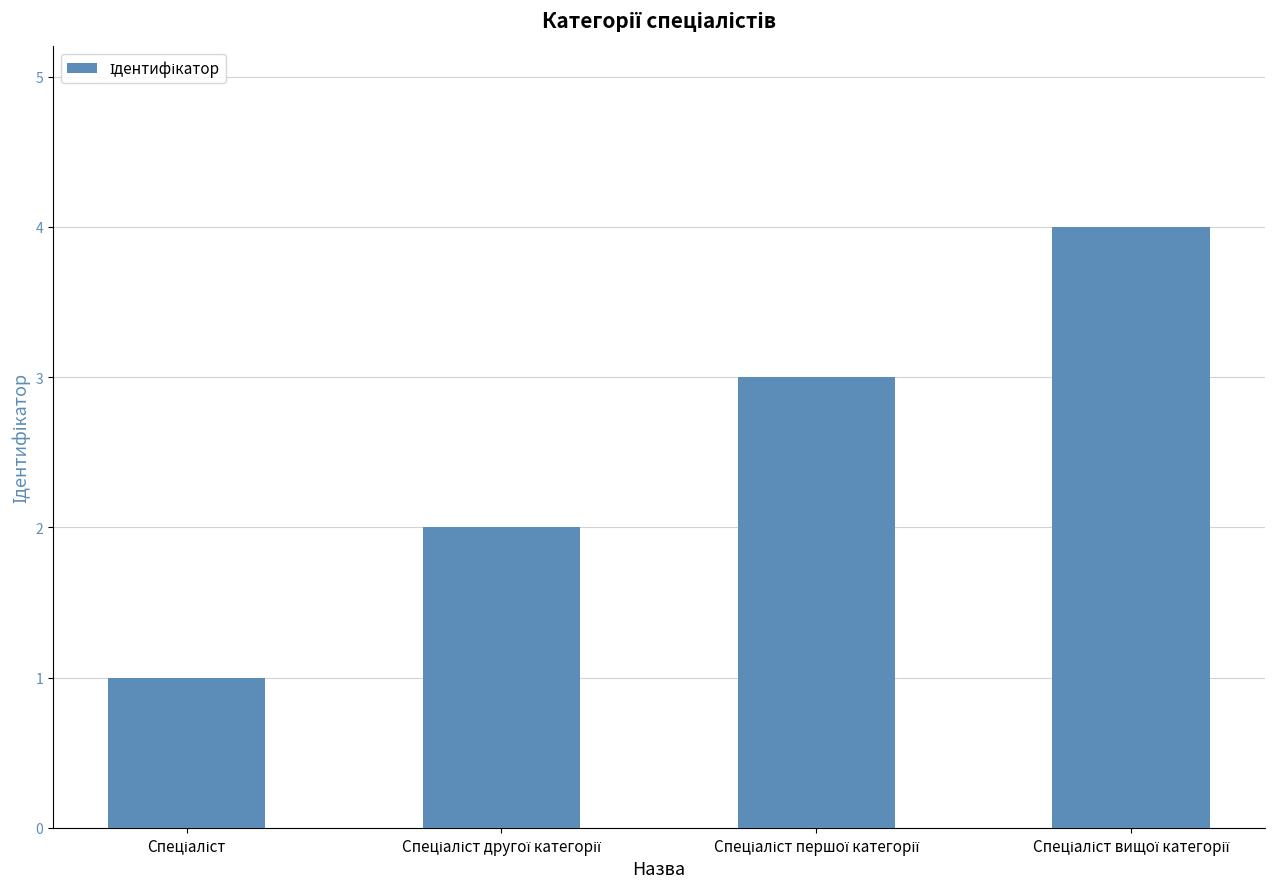

What is the sum of all values?

10